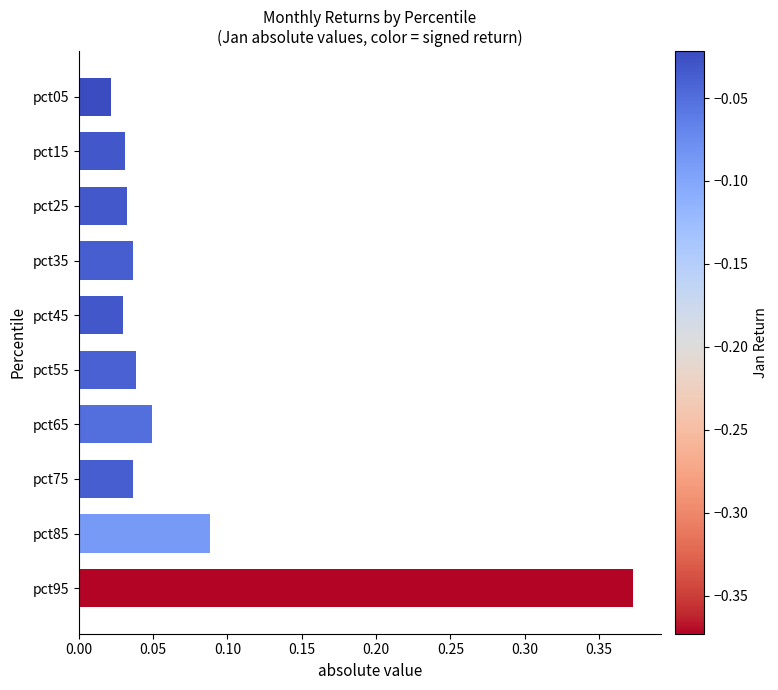

Does the chart contain stacked bars?

No